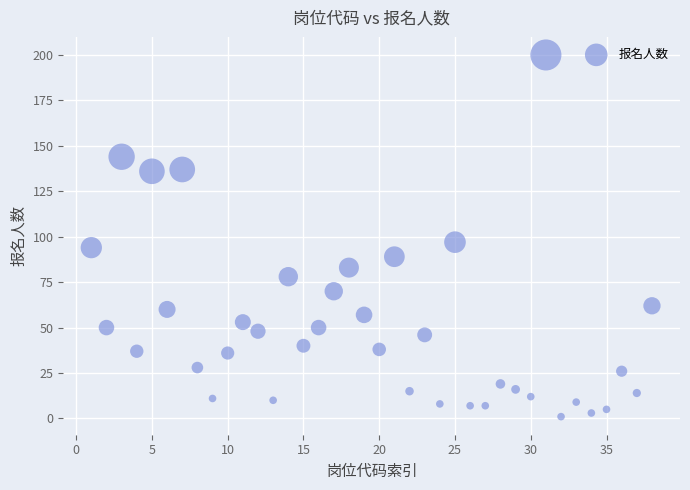

What Y value in the scatter plot is closest to 100?

97